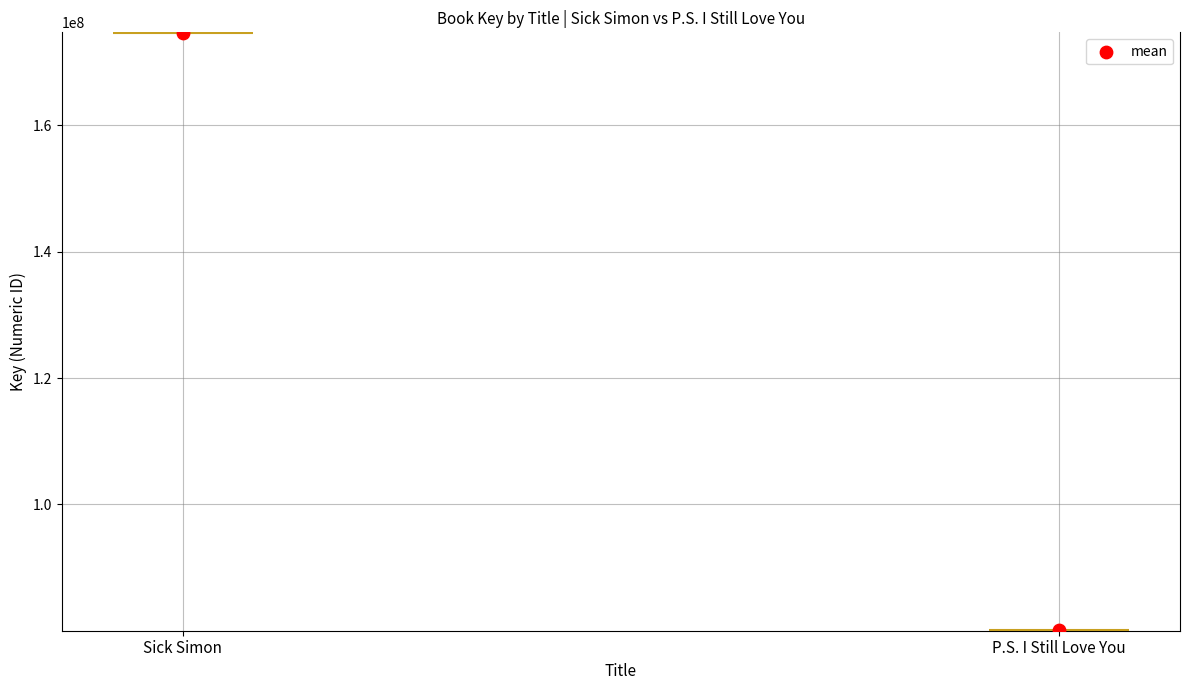

What is the change in value from Sick Simon to P.S. I Still Love You?

-94453103